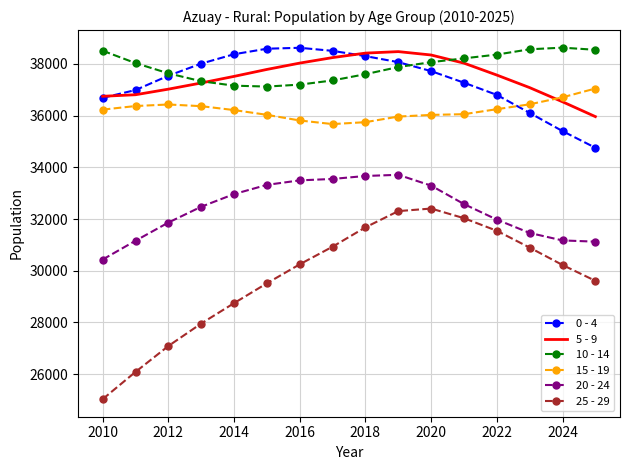

What is the lowest value of the 25 - 29 series?

25035